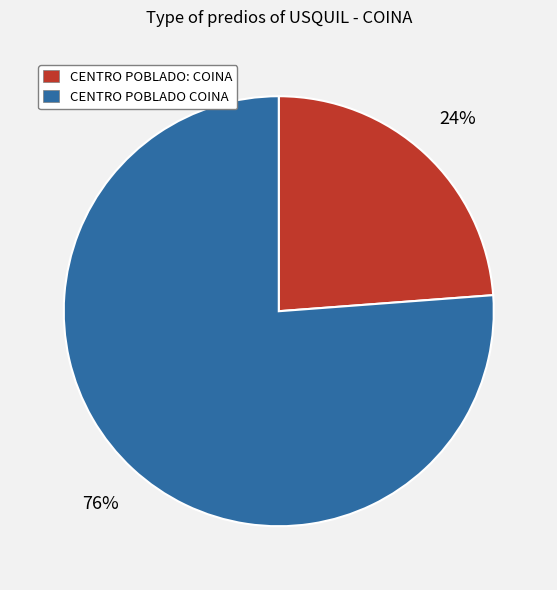

How many segments does this pie chart have?

2